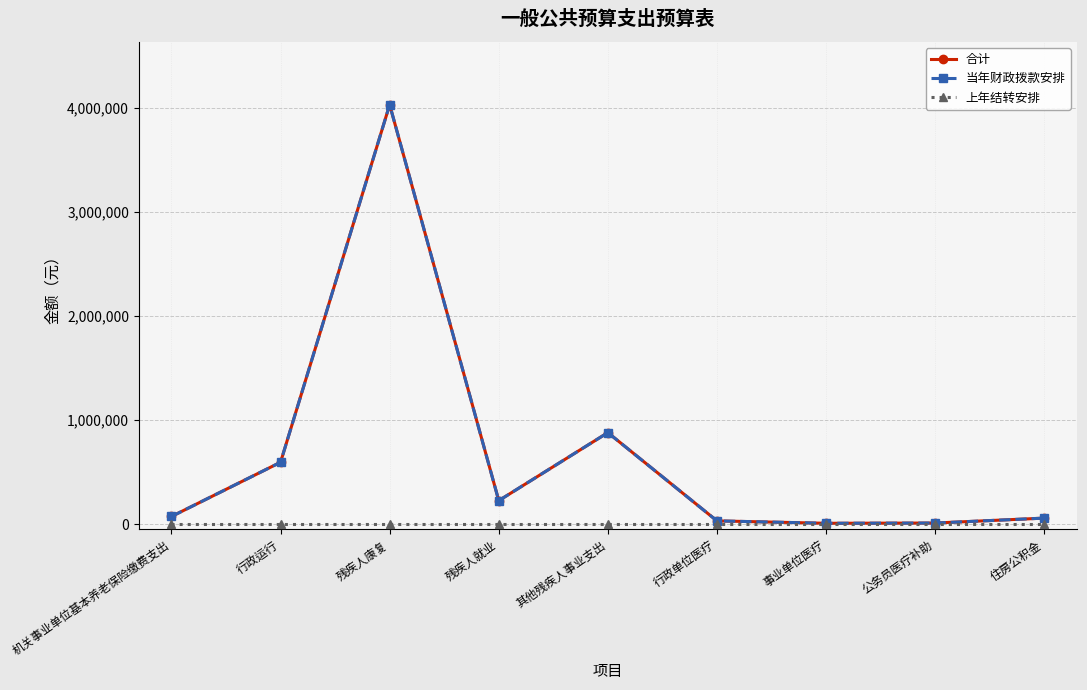

The value of 上年结转安排 at 残疾人就业 is 0.0. True or false?

True